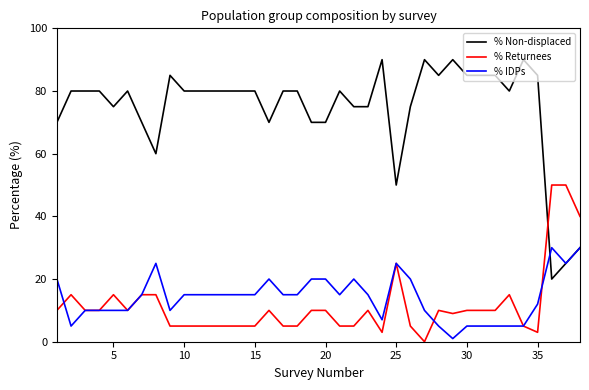

What is the greatest value displayed?

90